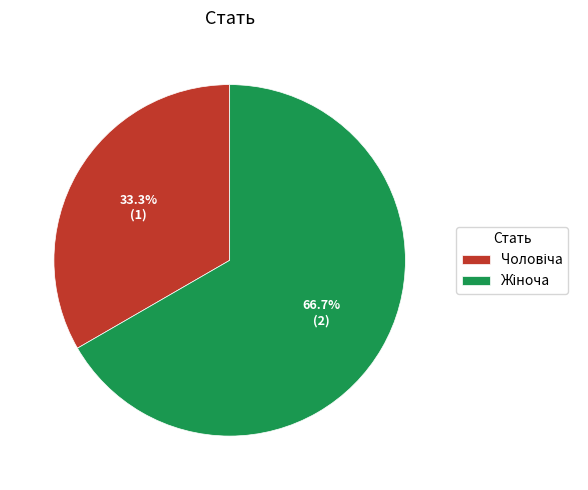

Is there a majority slice in this chart?

Yes